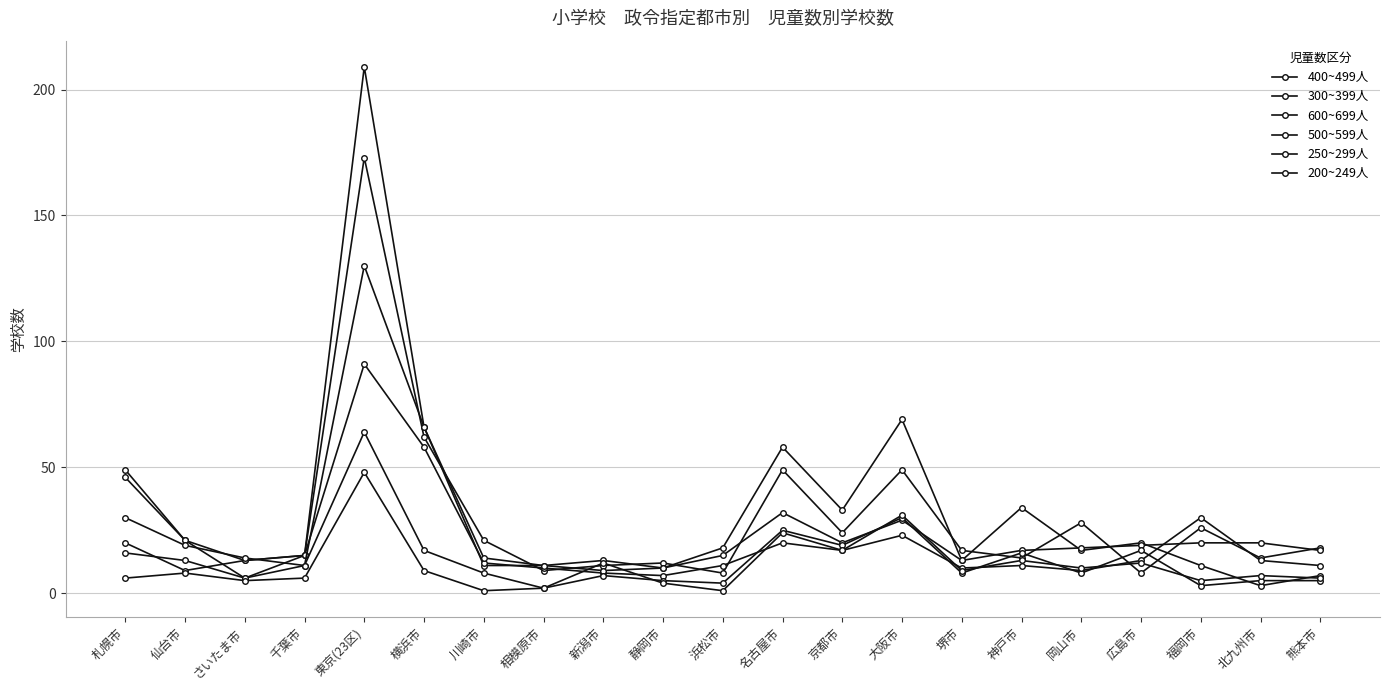

How many lines are shown in the chart?

6